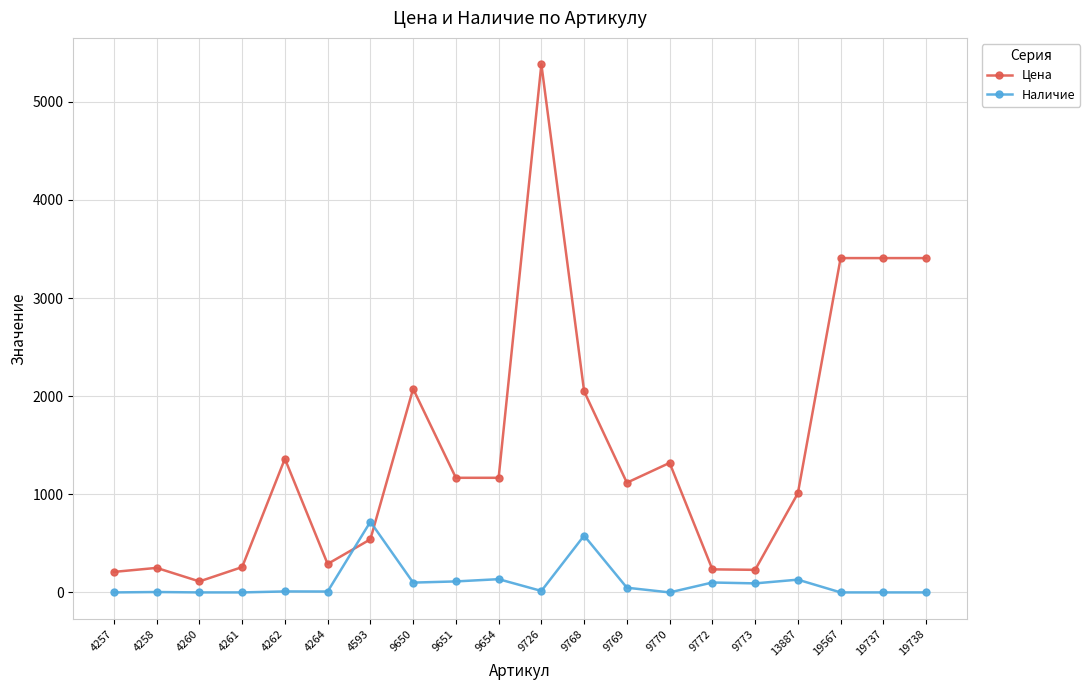

Rank the series by their average value, from lowest to highest.

Наличие, Цена